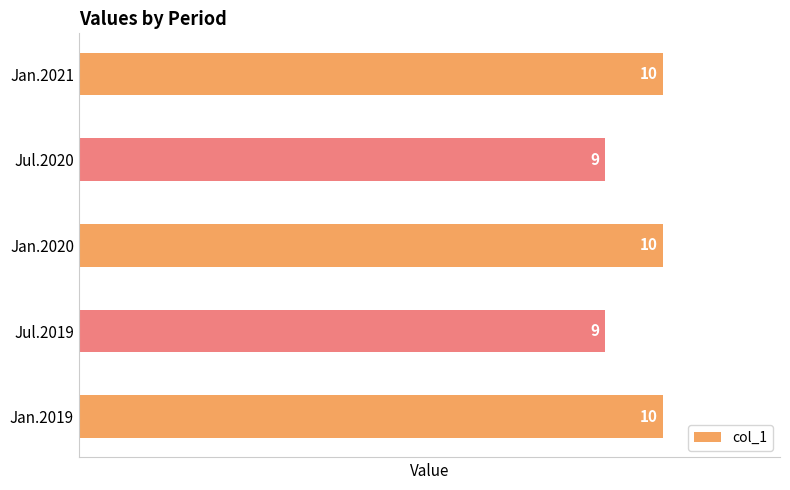

Reading bottom to top, transcribe all the data shown in this chart.

Jan.2019=10	Jul.2019=9	Jan.2020=10	Jul.2020=9	Jan.2021=10